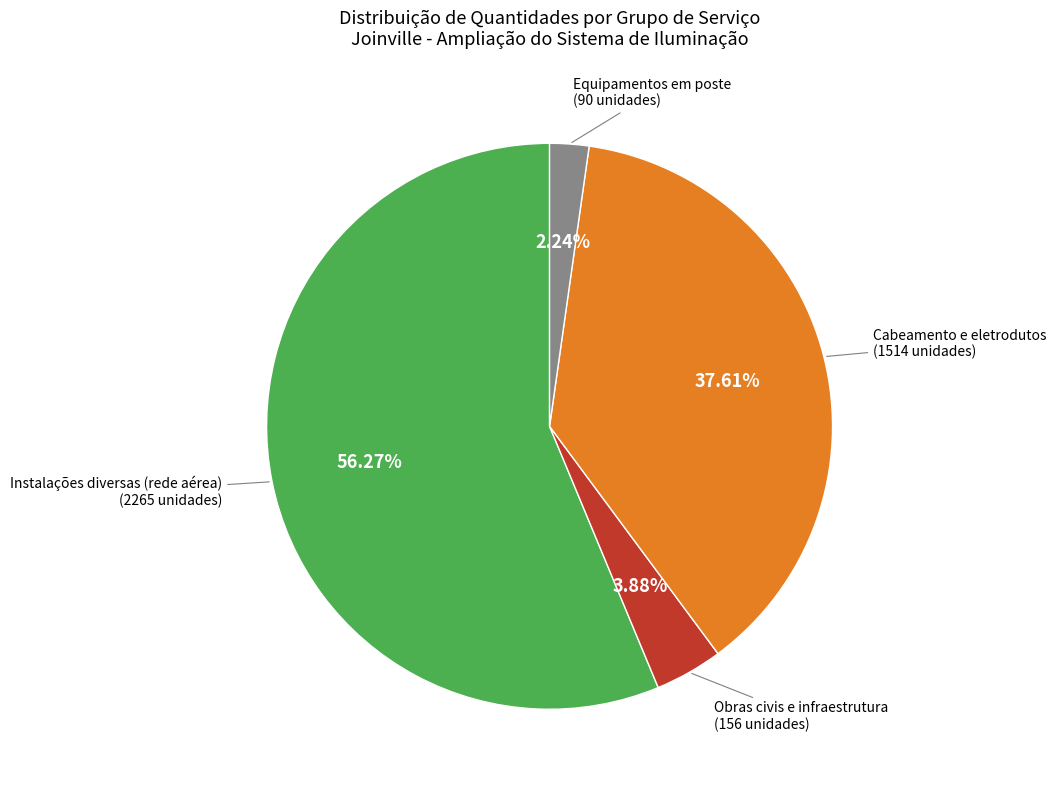

Does any single category account for the majority?

Yes